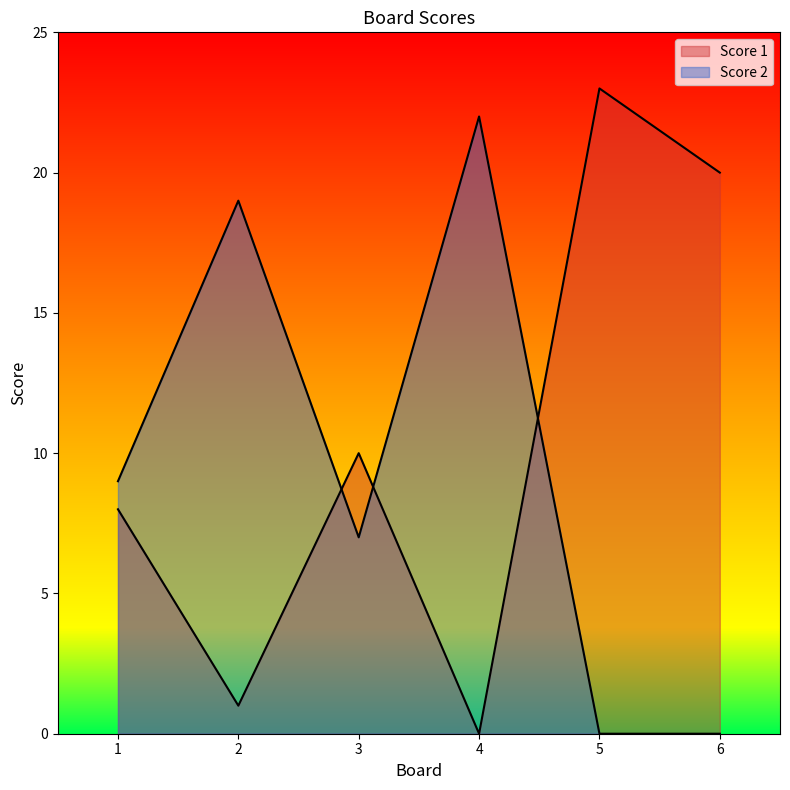

Reading right to left, what are all the values shown in this chart?

Score 1: 6=20	5=23	4=0	3=10	2=1	1=8
Score 2: 6=0	5=0	4=22	3=7	2=19	1=9